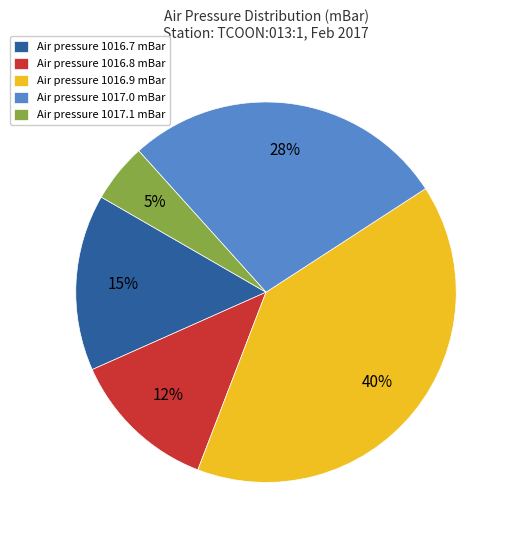

What is the smallest slice in the pie chart?

Air pressure 1017.1 mBar